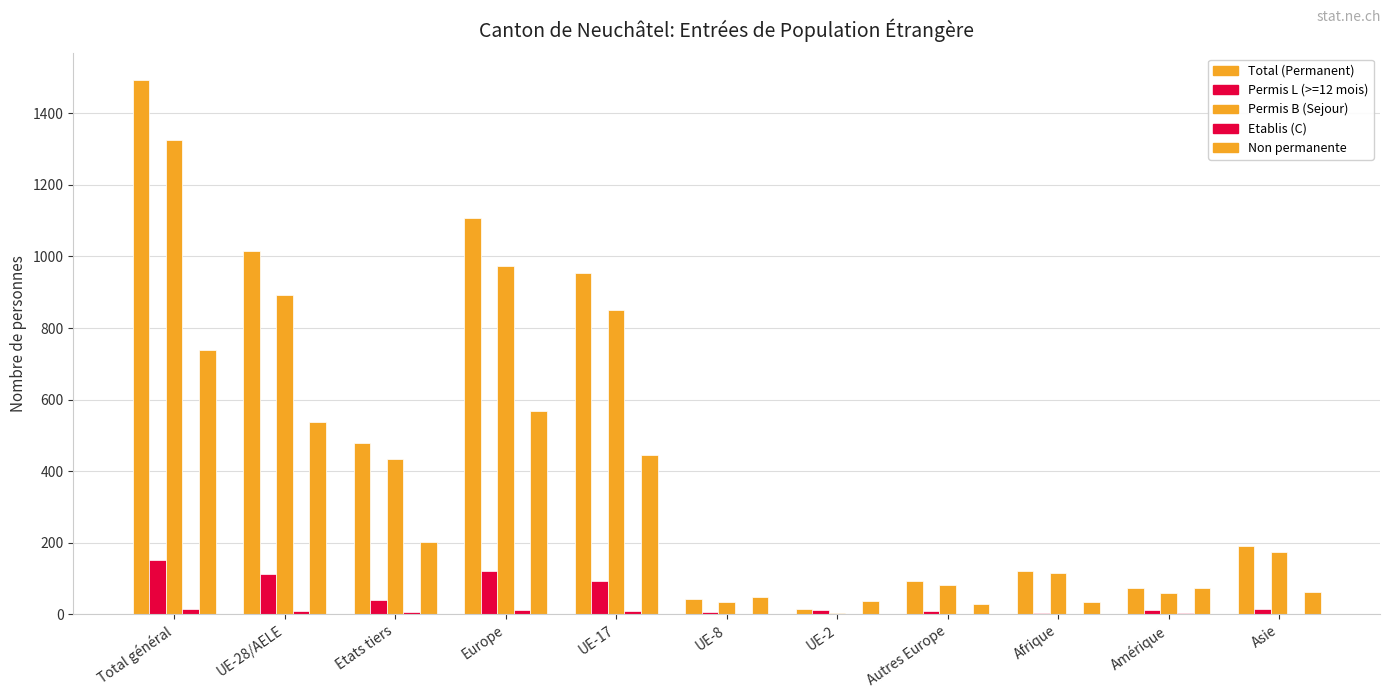

How many distinct data groups are displayed?

5